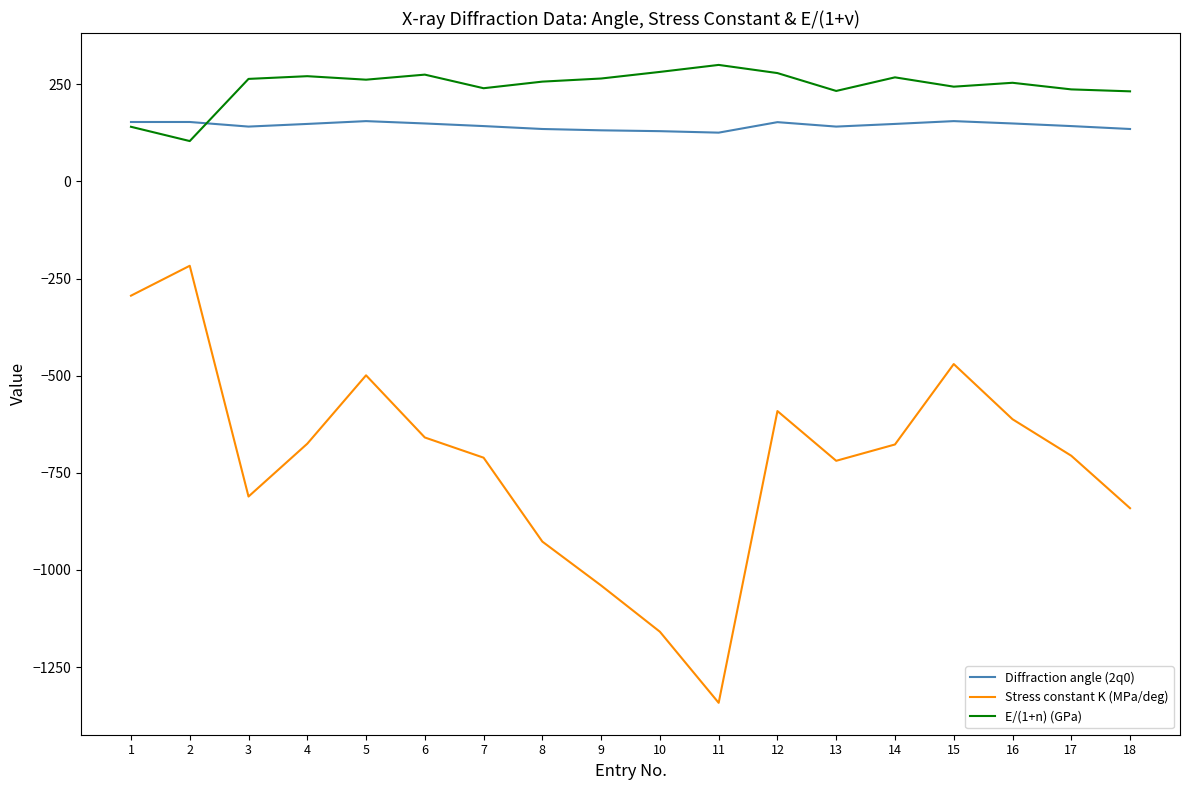

What is the minimum value for Stress constant K (MPa/deg)?

-1342.0